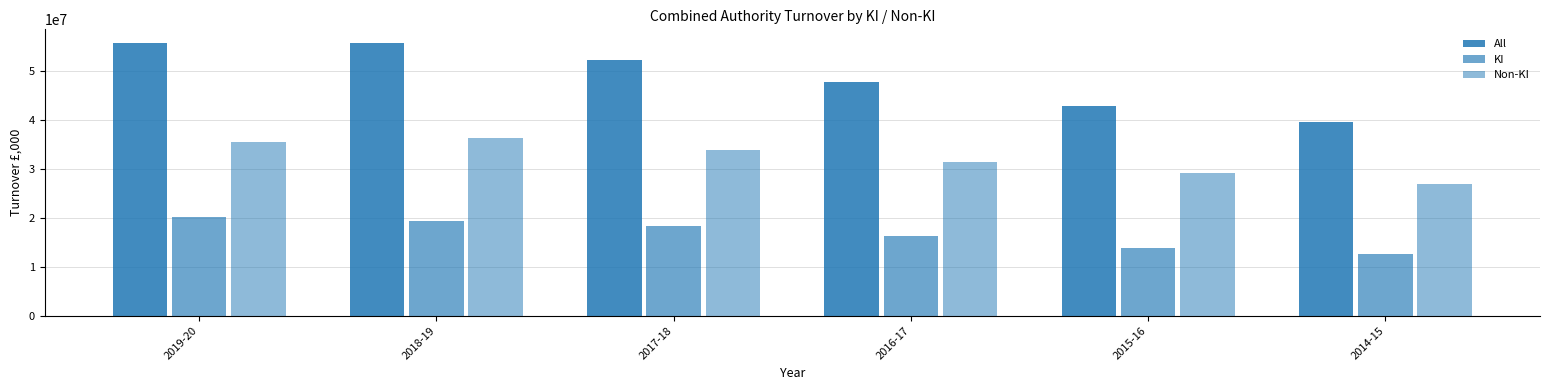

Reading right to left, list all the values displayed in this chart.

All: 39552882	42941433	47753032	52343859	55827988	55741172
KI: 12661970	13779910	16274288	18358843	19383158	20280774
Non-KI: 26890912	29161523	31478744	33985016	36444830	35460398